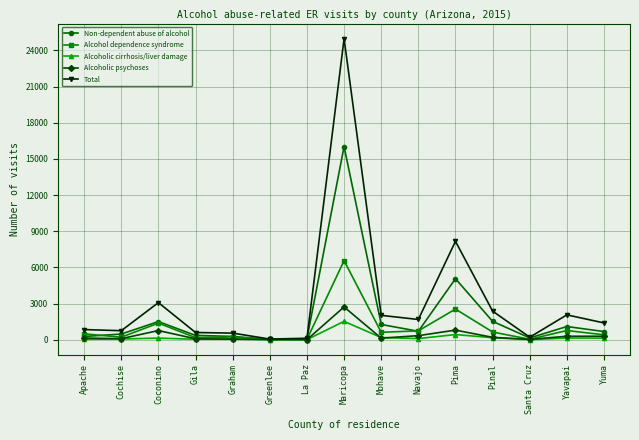

What position from the right is Maricopa?

8